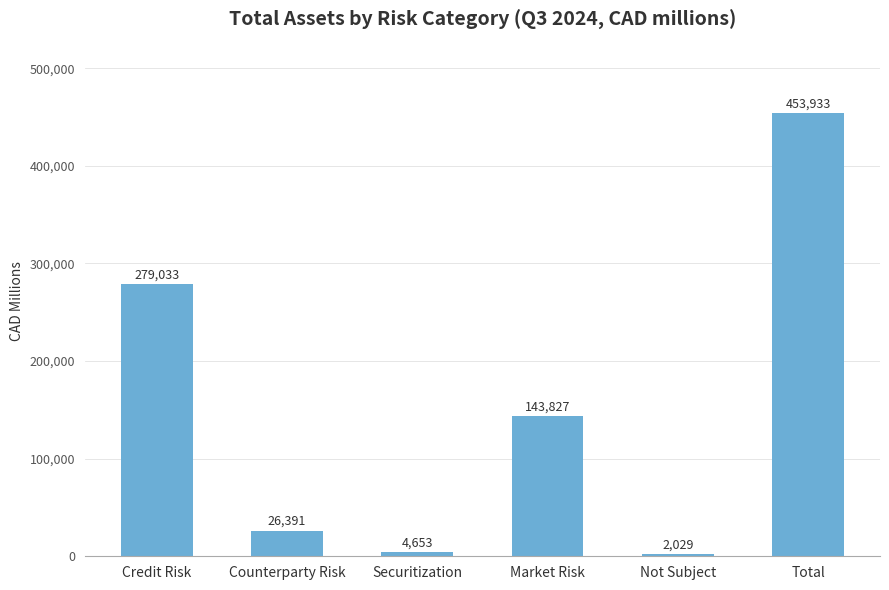

Which has a higher value, Total or Not Subject?

Total